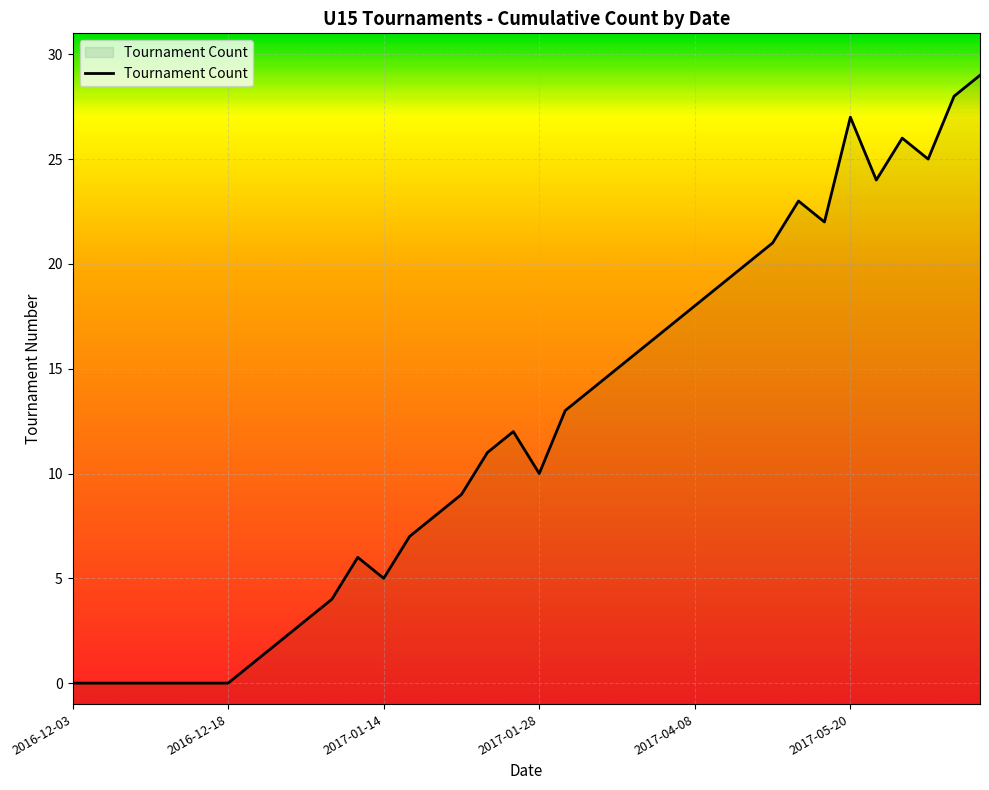

The value at 2017-01-14 is 2. True or false?

False